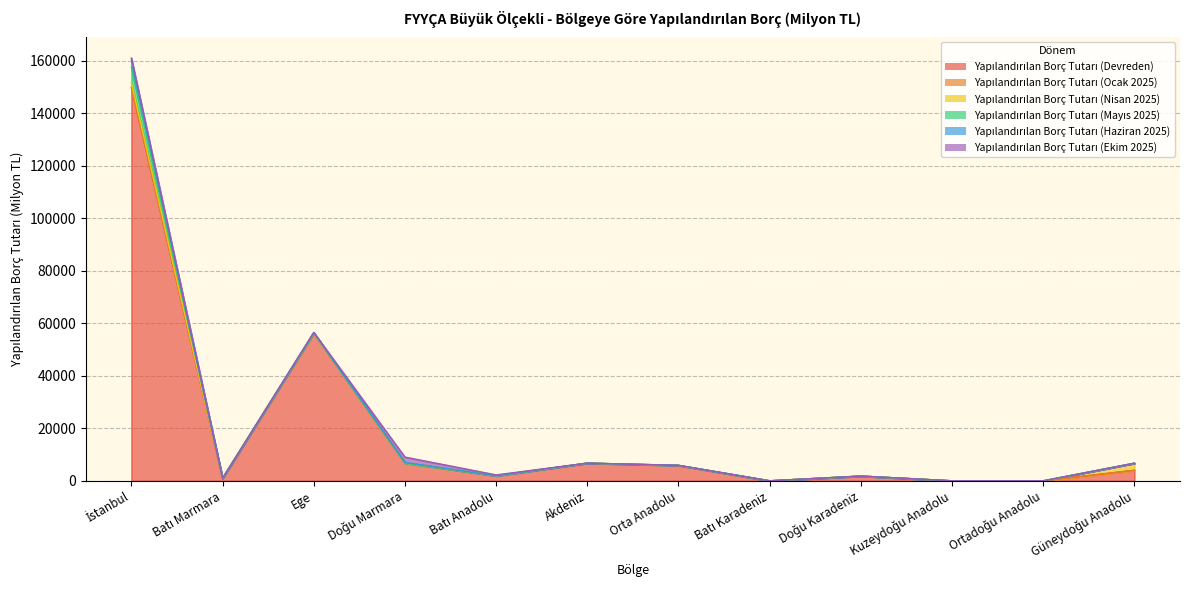

Reading right to left, list all the values displayed in this chart.

Yapılandırılan Borç Tutarı (Devreden): Güneydoğu Anadolu=4019.4	Ortadoğu Anadolu=0.0	Kuzeydoğu Anadolu=0.0	Doğu Karadeniz=1805.0	Batı Karadeniz=0.0	Orta Anadolu=5827.6	Akdeniz=6734.2	Batı Anadolu=1925.5	Doğu Marmara=6761.9	Ege=56269.3	Batı Marmara=961.1	İstanbul=149773.4
Yapılandırılan Borç Tutarı (Ocak 2025): Güneydoğu Anadolu=0.0	Ortadoğu Anadolu=0.0	Kuzeydoğu Anadolu=0.0	Doğu Karadeniz=0.0	Batı Karadeniz=0.0	Orta Anadolu=0.0	Akdeniz=0.0	Batı Anadolu=0.0	Doğu Marmara=0.0	Ege=0.0	Batı Marmara=0.0	İstanbul=0.0
Yapılandırılan Borç Tutarı (Nisan 2025): Güneydoğu Anadolu=2692.7	Ortadoğu Anadolu=0.0	Kuzeydoğu Anadolu=0.0	Doğu Karadeniz=0.0	Batı Karadeniz=0.0	Orta Anadolu=72.9	Akdeniz=0.0	Batı Anadolu=0.0	Doğu Marmara=0.0	Ege=0.0	Batı Marmara=0.0	İstanbul=1825.7
Yapılandırılan Borç Tutarı (Mayıs 2025): Güneydoğu Anadolu=0.0	Ortadoğu Anadolu=0.0	Kuzeydoğu Anadolu=0.0	Doğu Karadeniz=0.0	Batı Karadeniz=0.0	Orta Anadolu=0.0	Akdeniz=0.0	Batı Anadolu=0.0	Doğu Marmara=0.0	Ege=0.0	Batı Marmara=0.0	İstanbul=6010.0
Yapılandırılan Borç Tutarı (Haziran 2025): Güneydoğu Anadolu=0.0	Ortadoğu Anadolu=0.0	Kuzeydoğu Anadolu=0.0	Doğu Karadeniz=0.0	Batı Karadeniz=0.0	Orta Anadolu=0.0	Akdeniz=0.0	Batı Anadolu=0.0	Doğu Marmara=249.0	Ege=224.2	Batı Marmara=0.0	İstanbul=2719.2
Yapılandırılan Borç Tutarı (Ekim 2025): Güneydoğu Anadolu=0.0	Ortadoğu Anadolu=0.0	Kuzeydoğu Anadolu=0.0	Doğu Karadeniz=0.0	Batı Karadeniz=0.0	Orta Anadolu=0.0	Akdeniz=0.0	Batı Anadolu=323.3	Doğu Marmara=2022.6	Ege=0.0	Batı Marmara=0.0	İstanbul=682.1